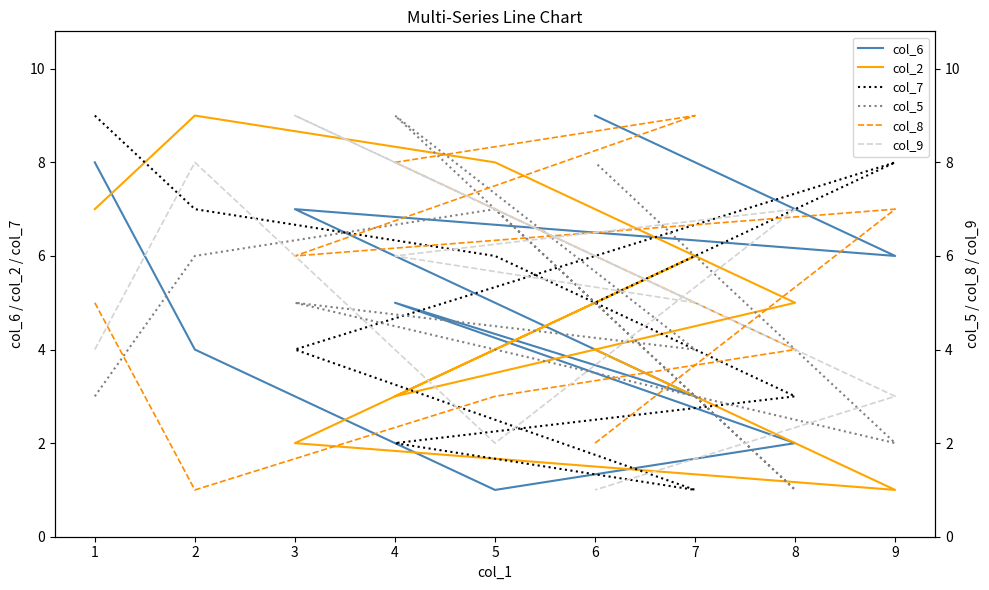

What is the average value of the col_2 series?

5